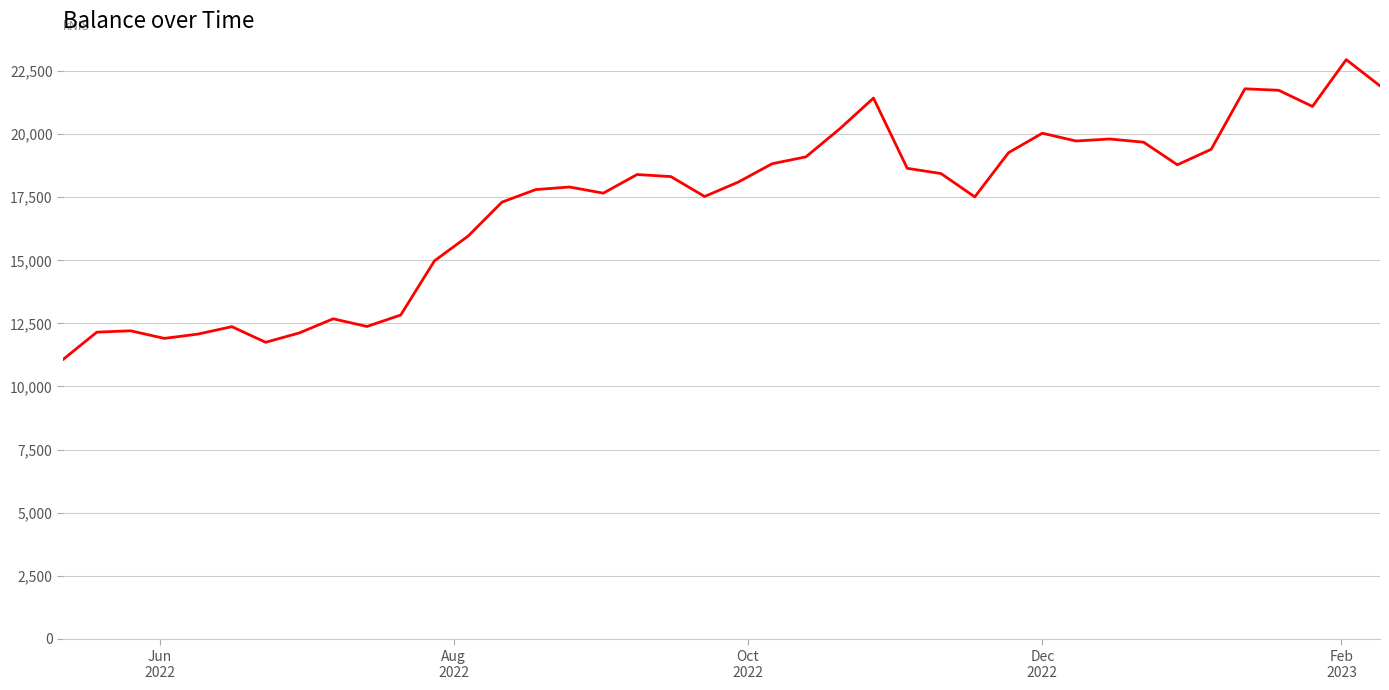

What is the smallest value displayed?

11068.2